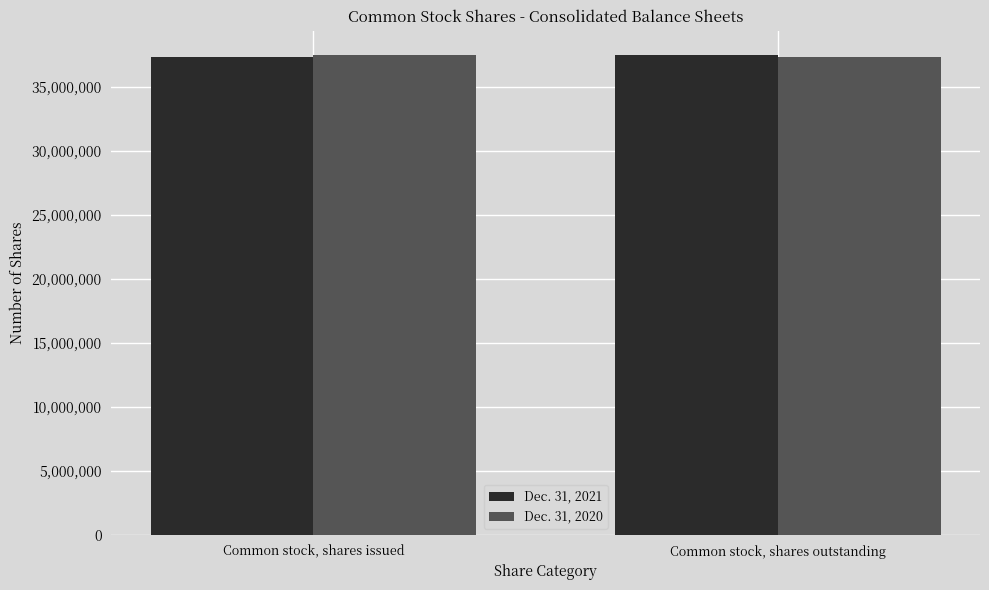

Rank the series at Common stock, shares issued from lowest to highest value.

Dec. 31, 2021, Dec. 31, 2020